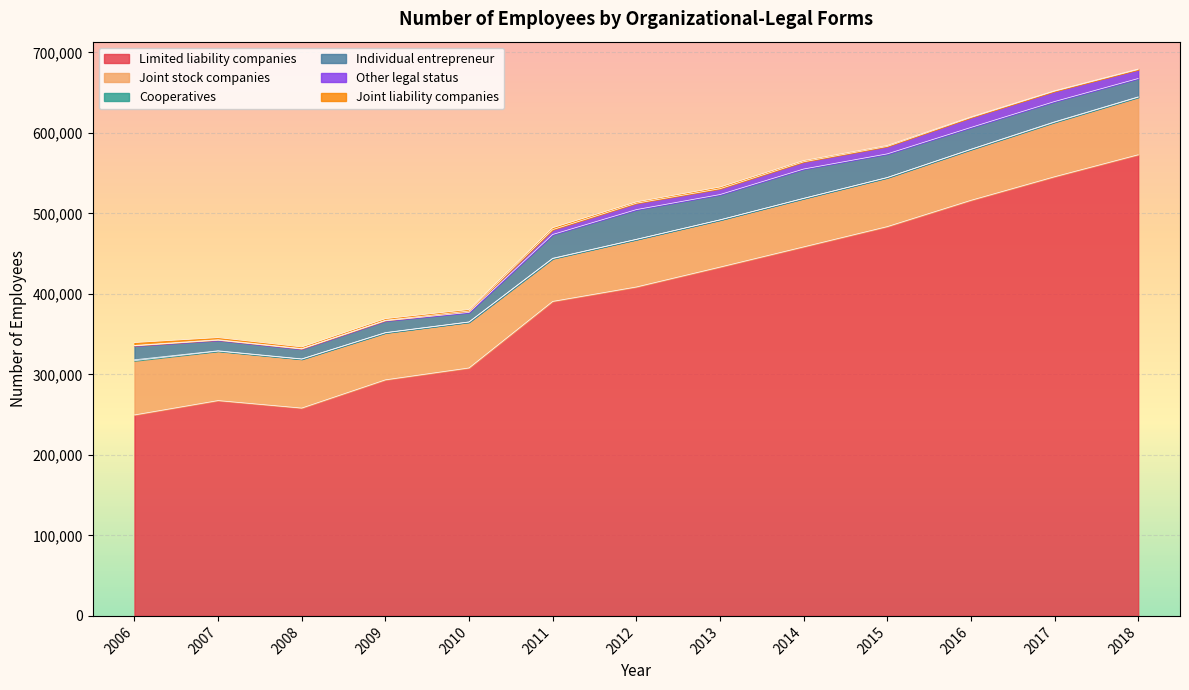

What is the difference between the highest and lowest values at 2014?

458204